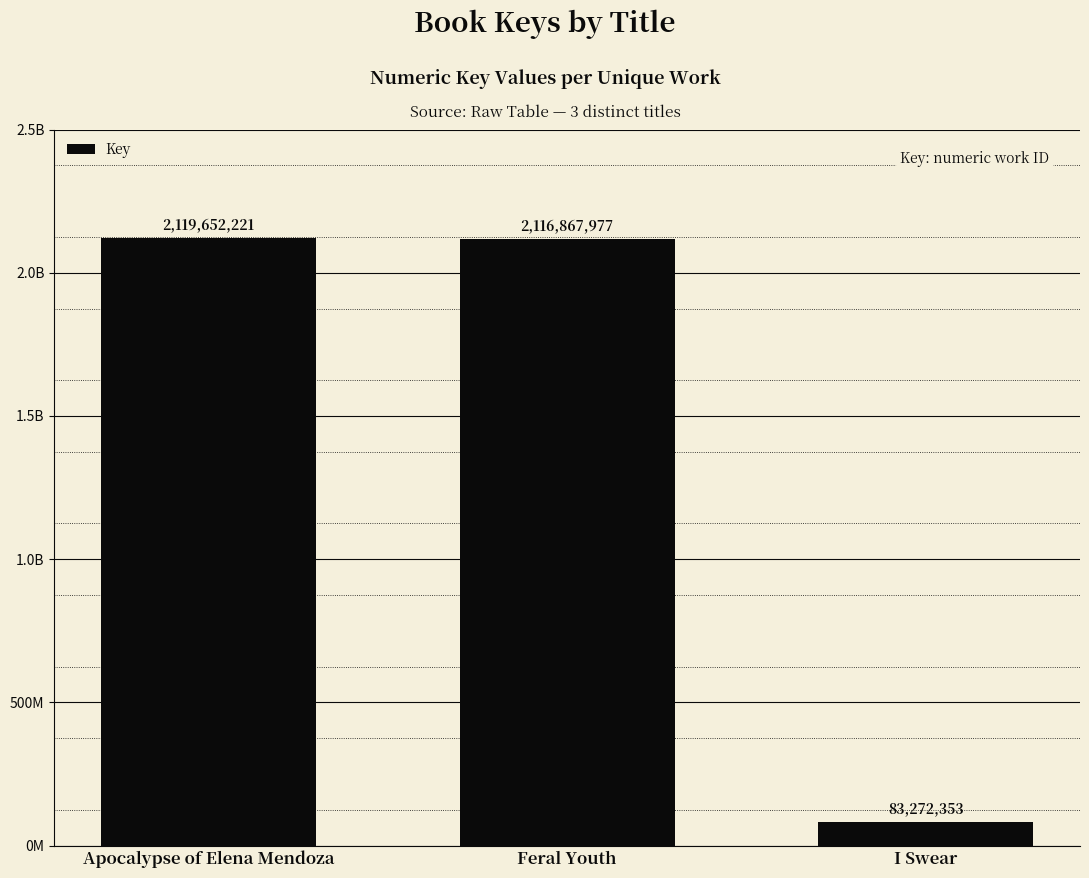

Does the chart contain any negative values?

No